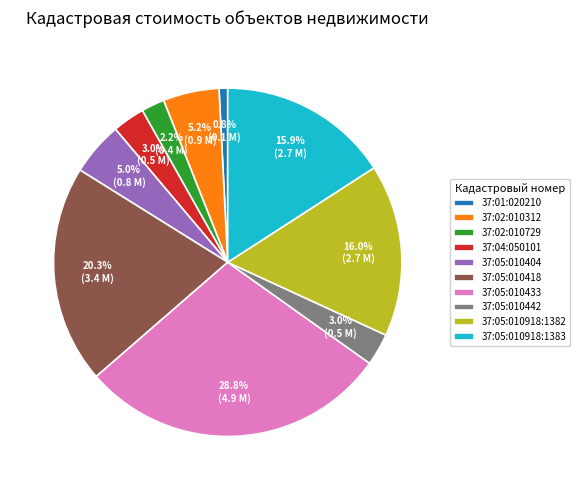

Which category has the smallest portion of the pie?

37:01:020210